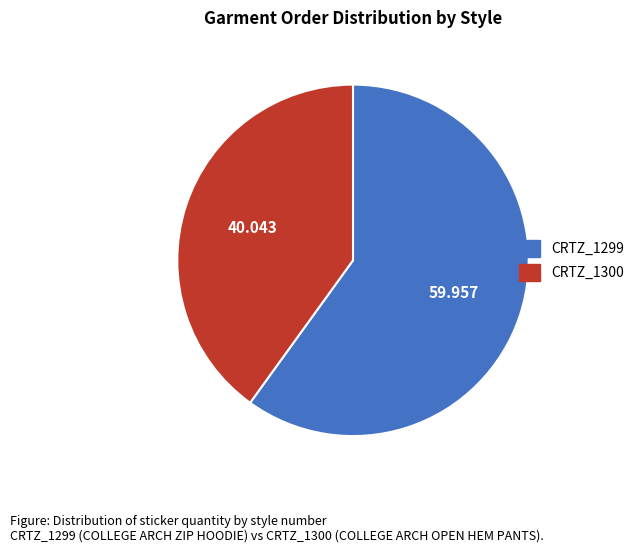

Is there any slice that represents more than half of the pie?

Yes